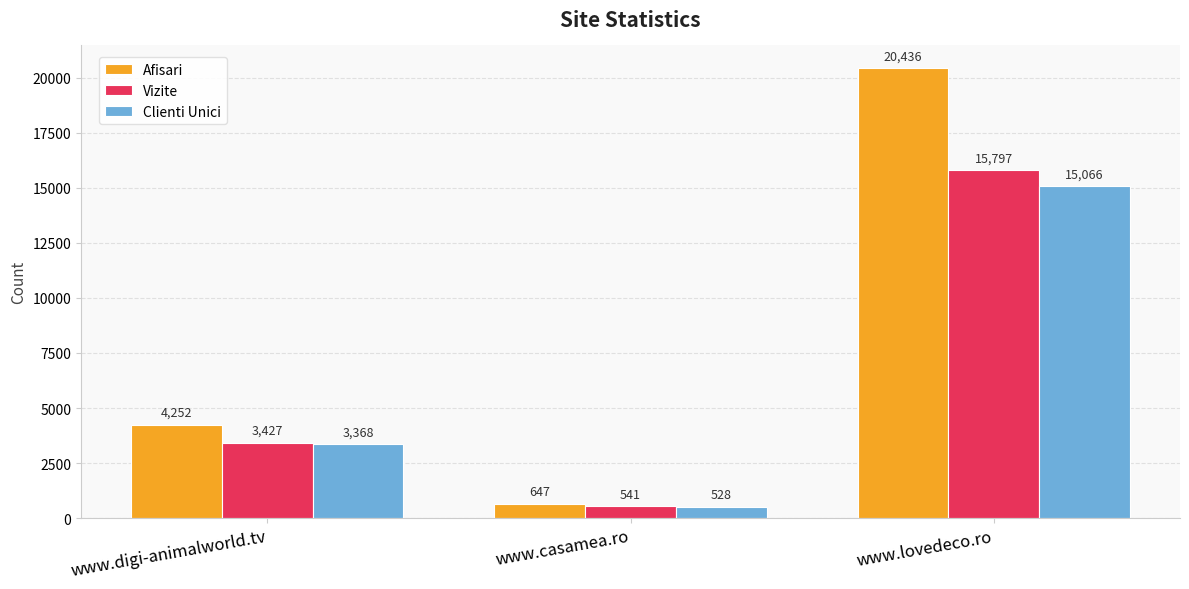

Which category has the lowest value across all series?

www.casamea.ro